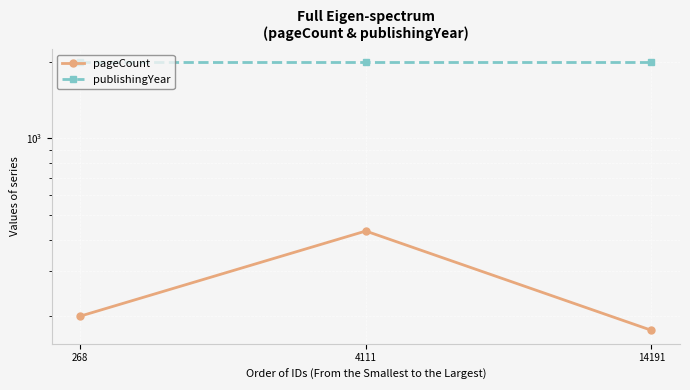

What value does the pageCount series have at 4111, to the nearest 5?

430